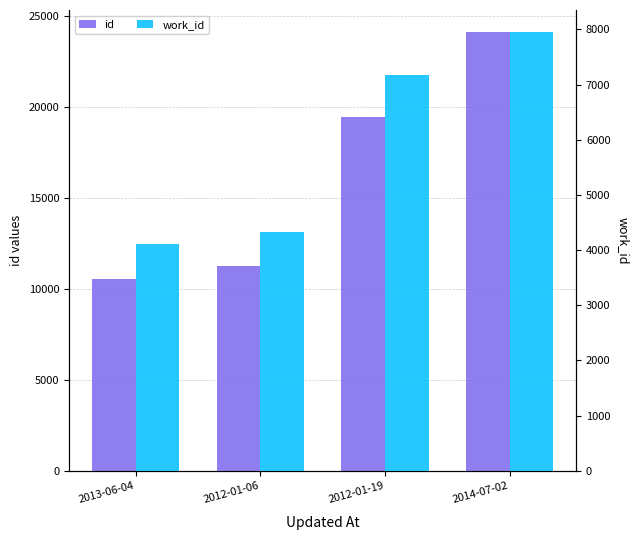

What is the total value across all series at 2012-01-06?

15579